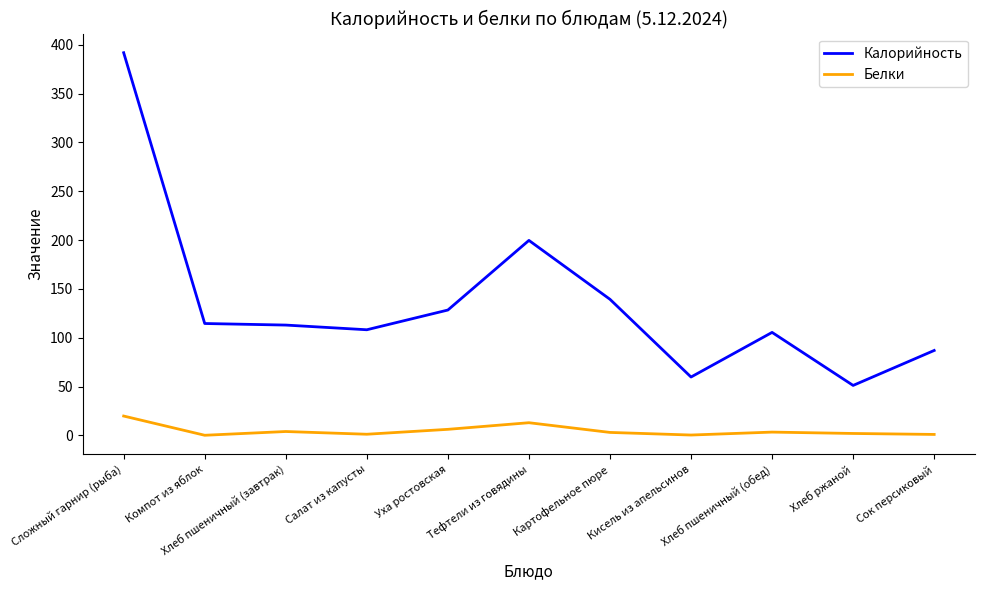

Rank the series by their average value, from lowest to highest.

Белки, Калорийность